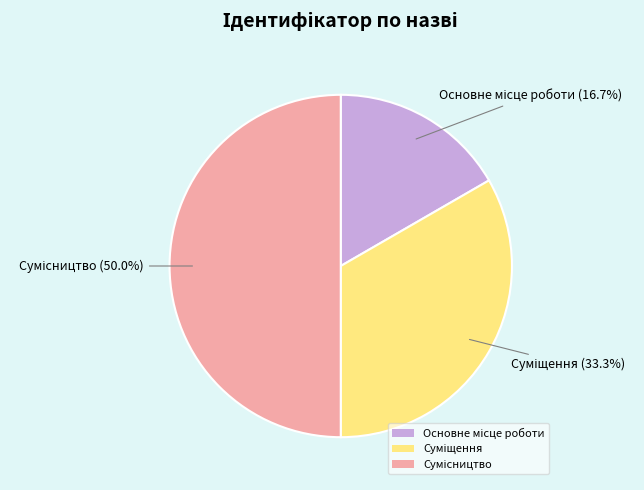

How many slices are in this pie chart?

3